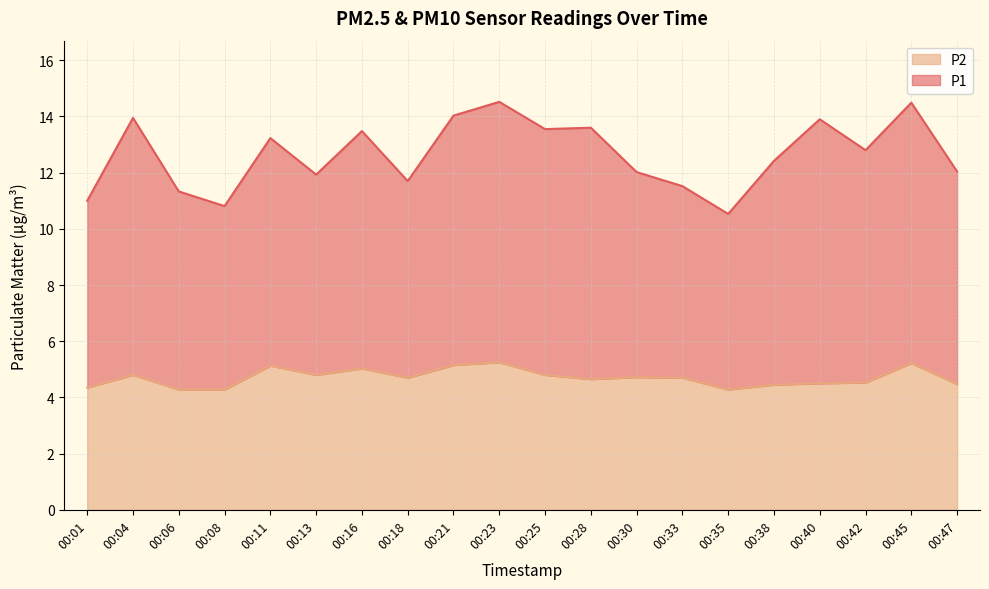

At which category does the chart reach its peak across all series?

00:23